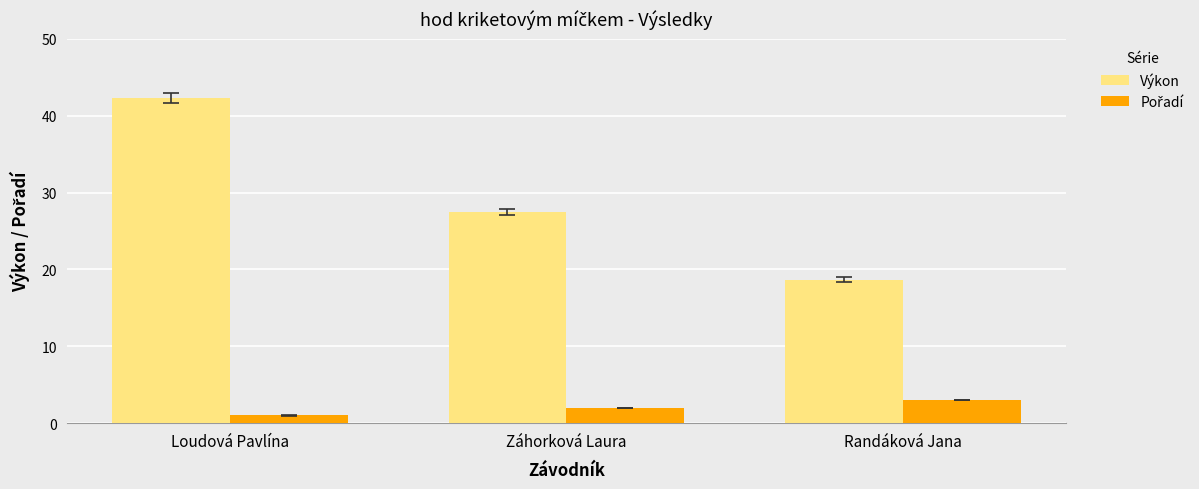

Where is Výkon nearest to the value 30?

Záhorková Laura